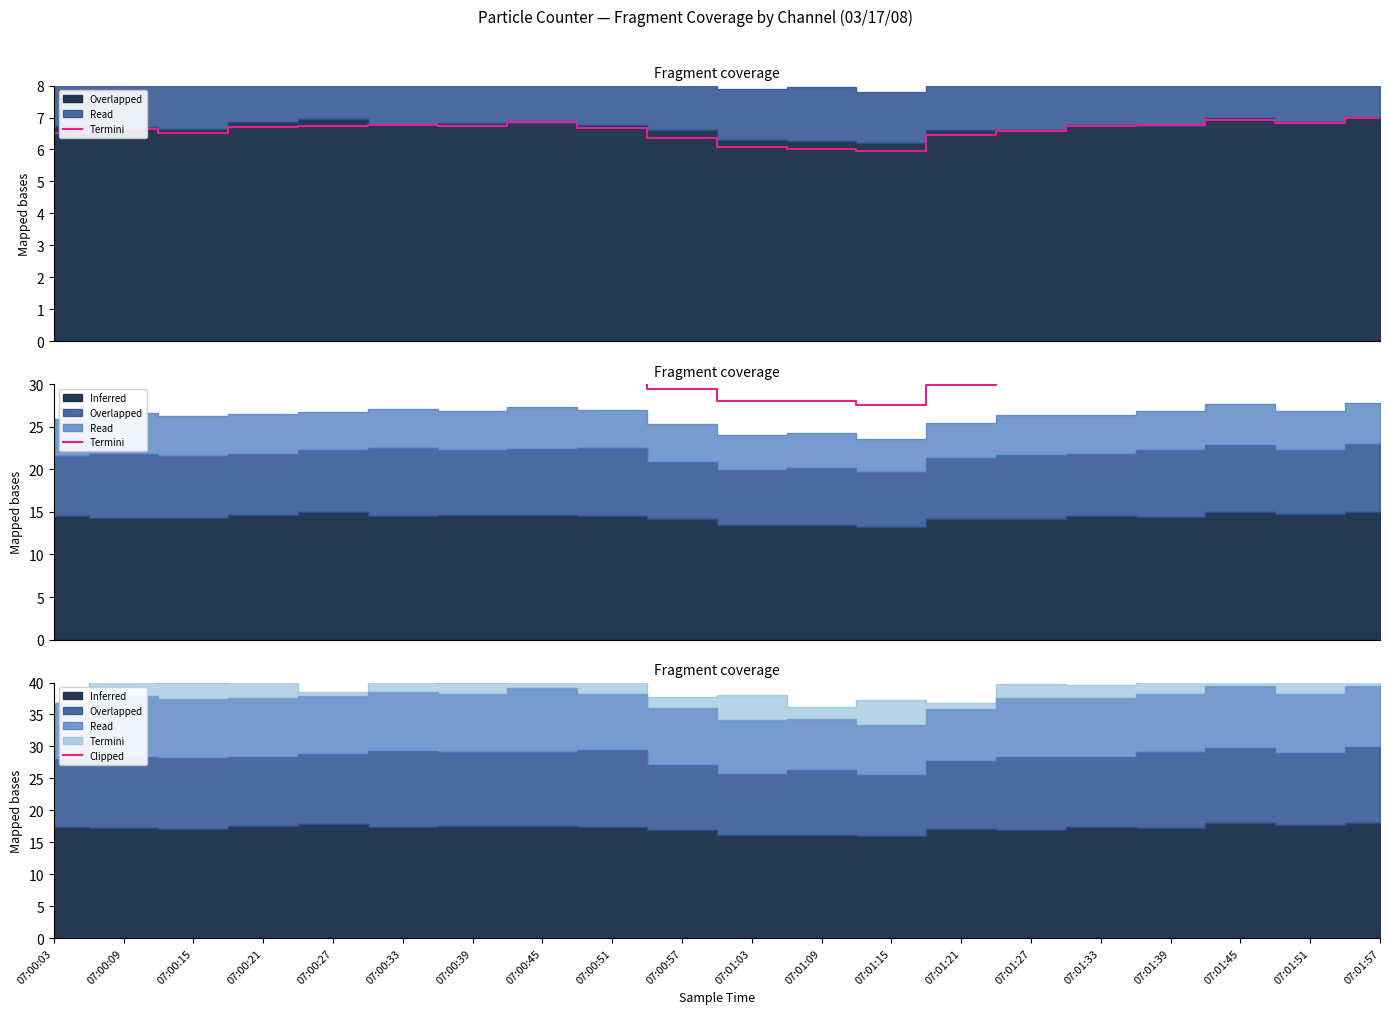

True or false: Termini (Sample Value) has a value of 11.6 at 07:01:39.

False